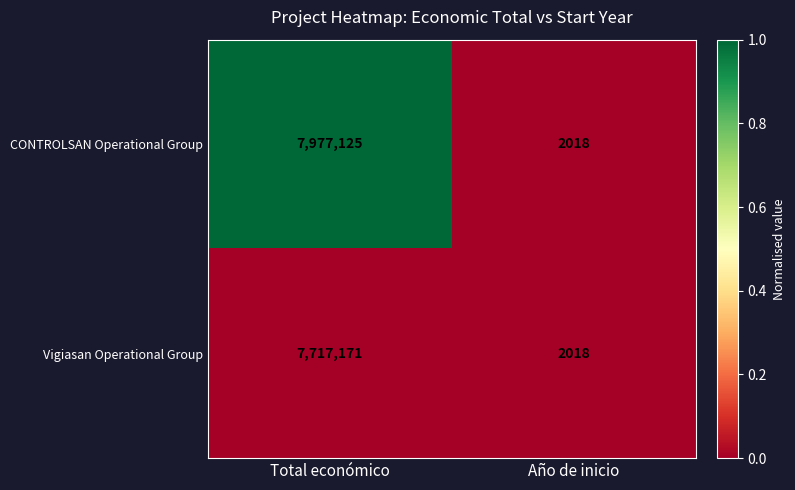

The Vigiasan Operational Group series shows 2086776 at Total económico. True or false?

False